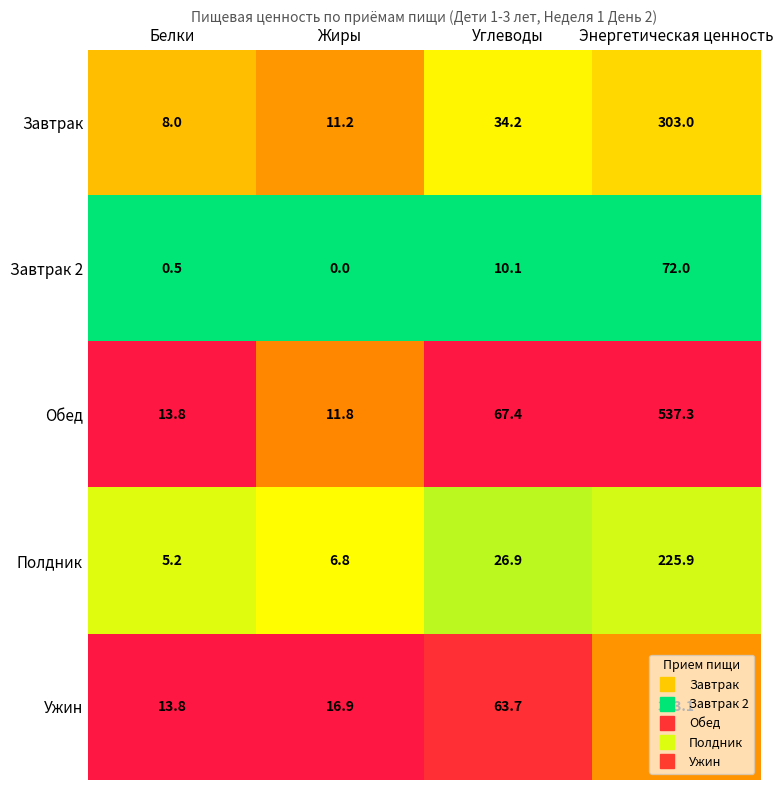

Is the value of Завтрак 2 at Жиры greater than the value of Ужин at Жиры?

No